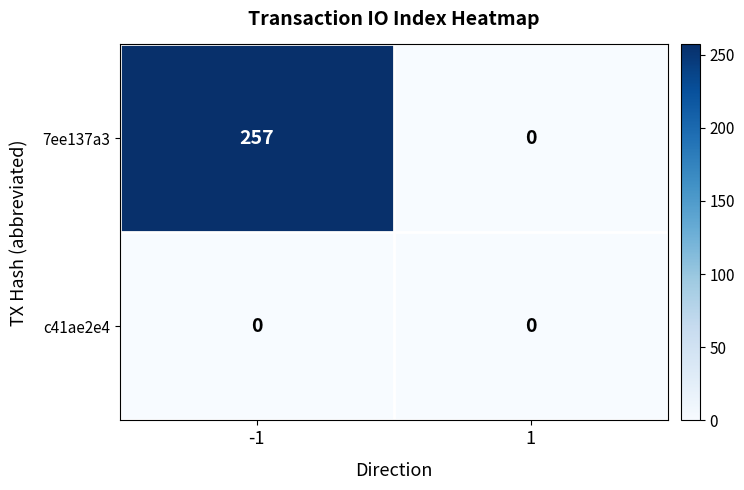

Rank the series by their maximum value, from lowest to highest.

c41ae2e4, 7ee137a3